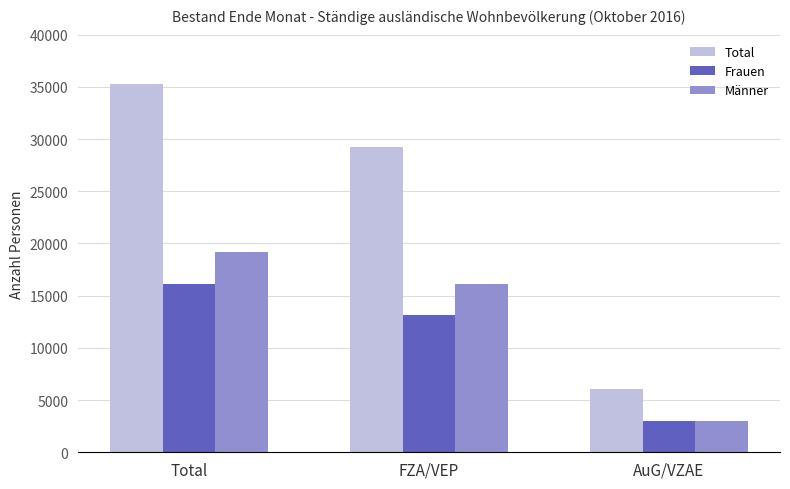

List the series in order of their peak value, lowest first.

Frauen, Männer, Total